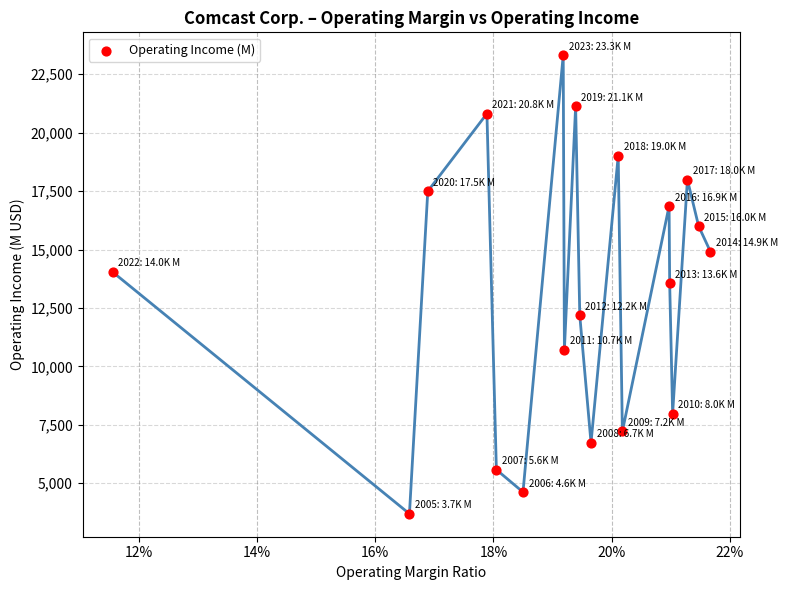

What is the range of Y values (max minus min)?

19624